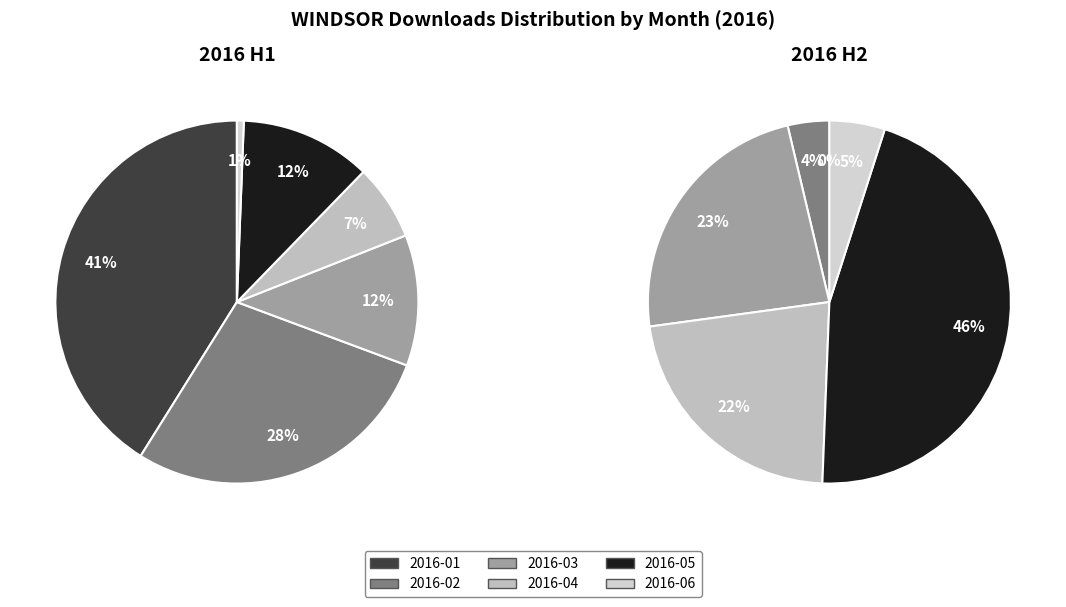

What percentage is the 2016-03 slice, to the nearest percent?

23%